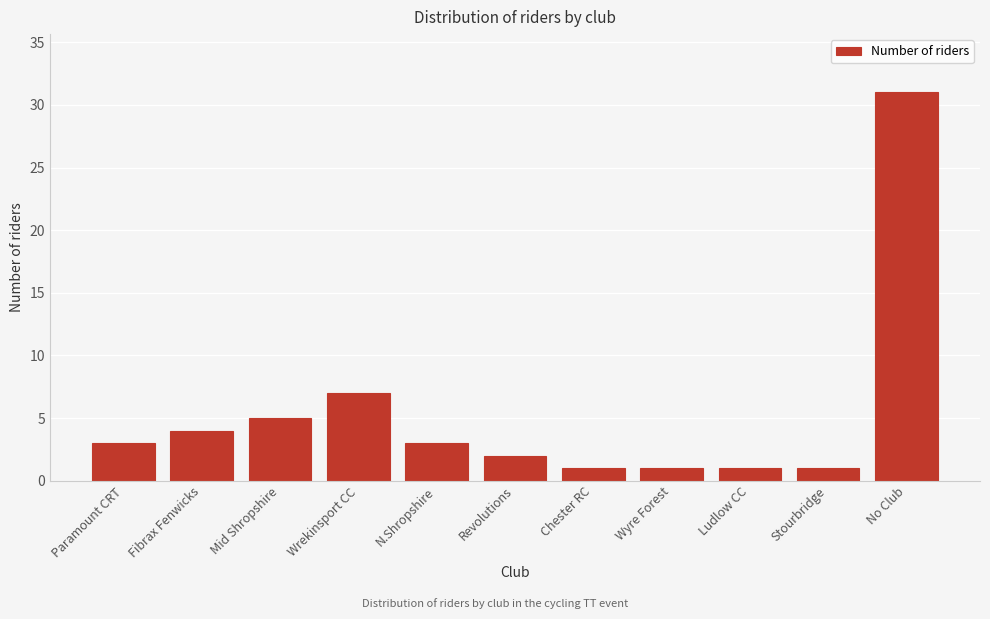

Reading left to right, list all the values displayed in this chart.

3	4	5	7	3	2	1	1	1	1	31